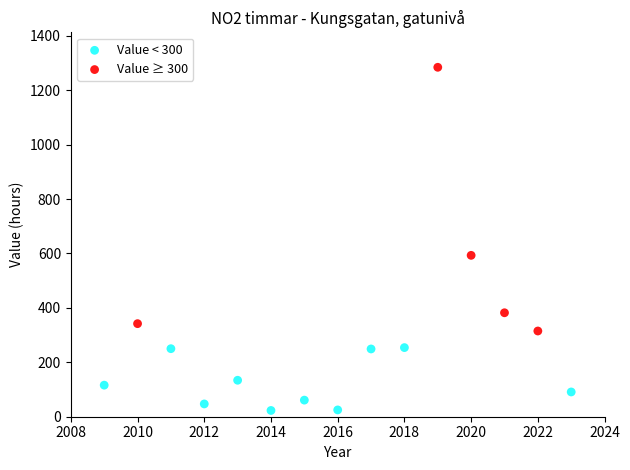

Which series contains the lowest Y value?

Value < 300